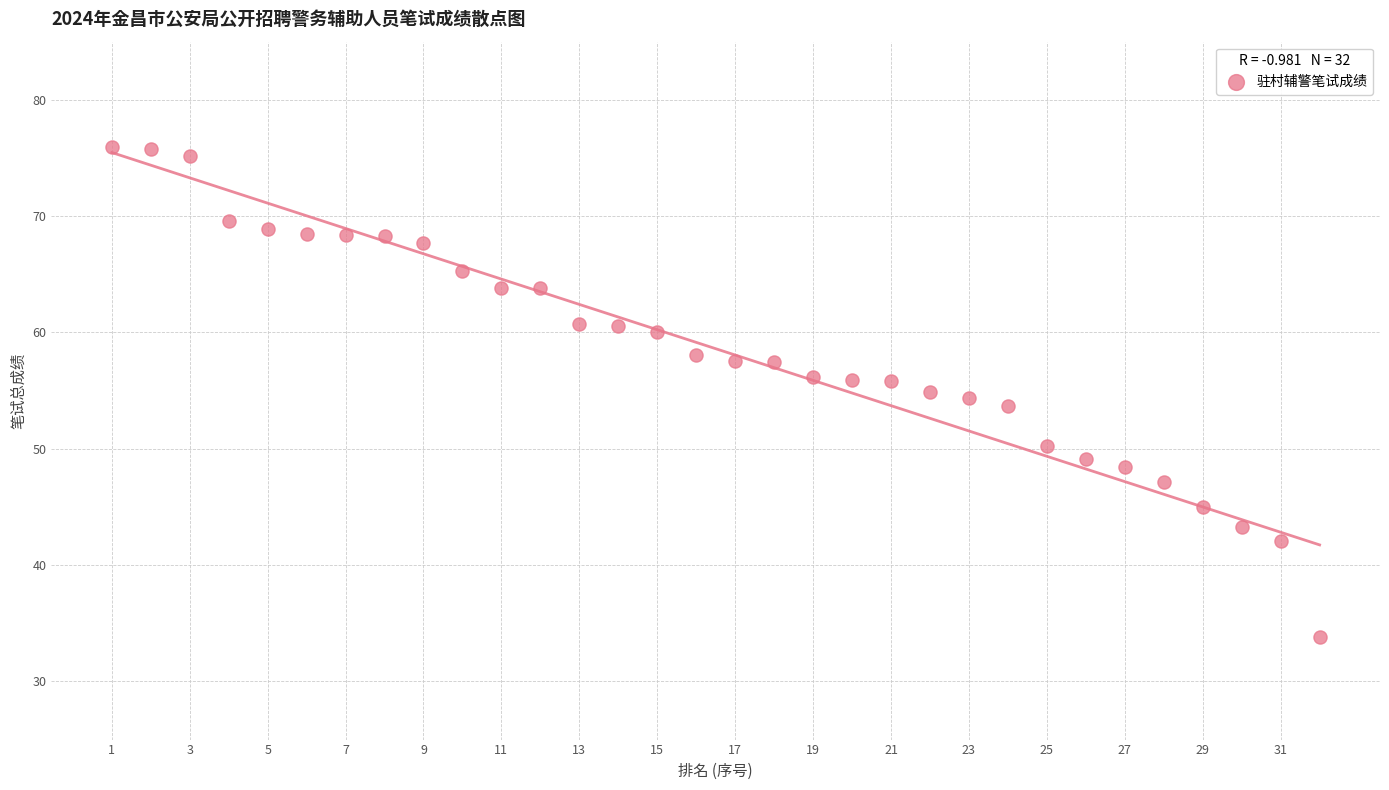

What is the range of X values (max minus min)?

31.0